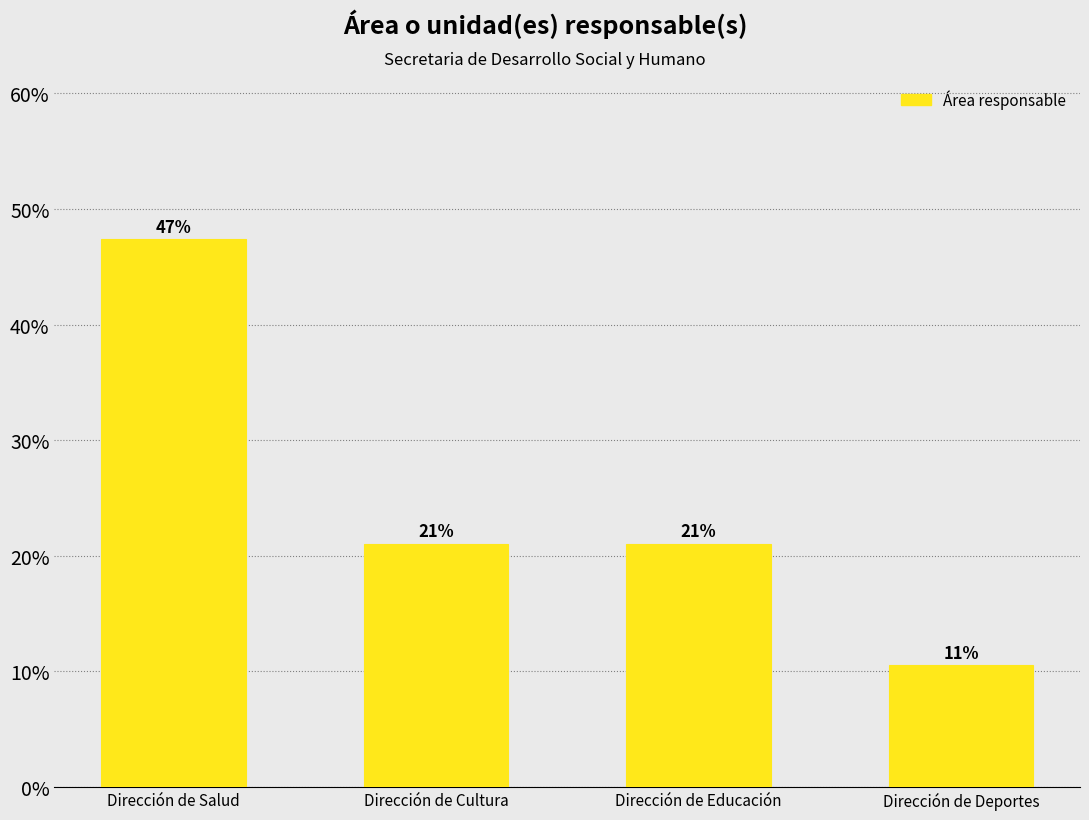

What is the minimum value shown in the chart?

10.5